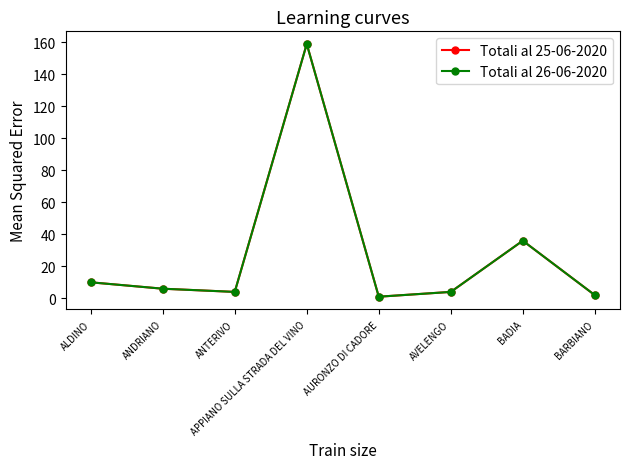

Does the chart have visible grid lines?

No